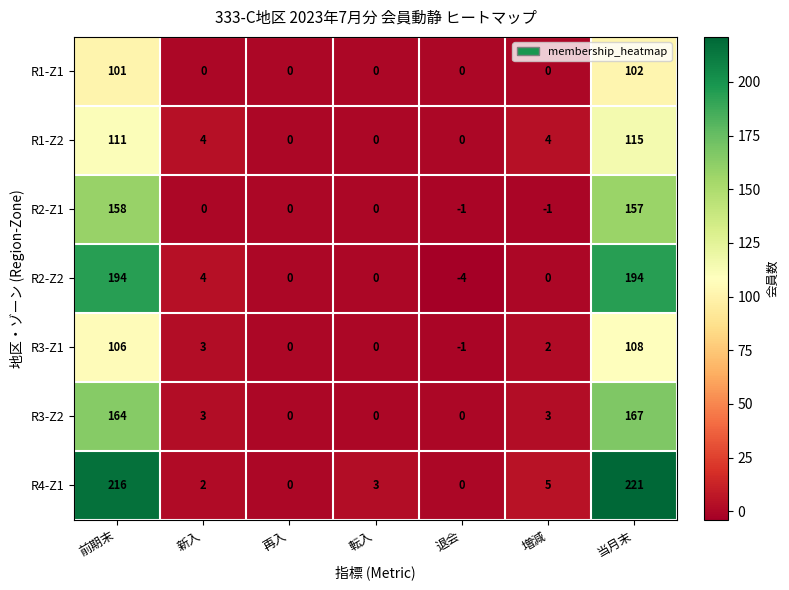

How many distinct data groups are displayed?

7